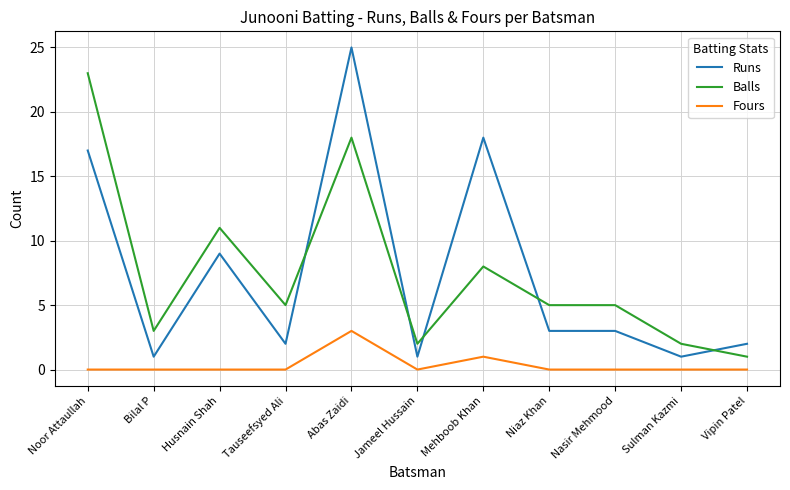

What position from the right is Husnain Shah?

9